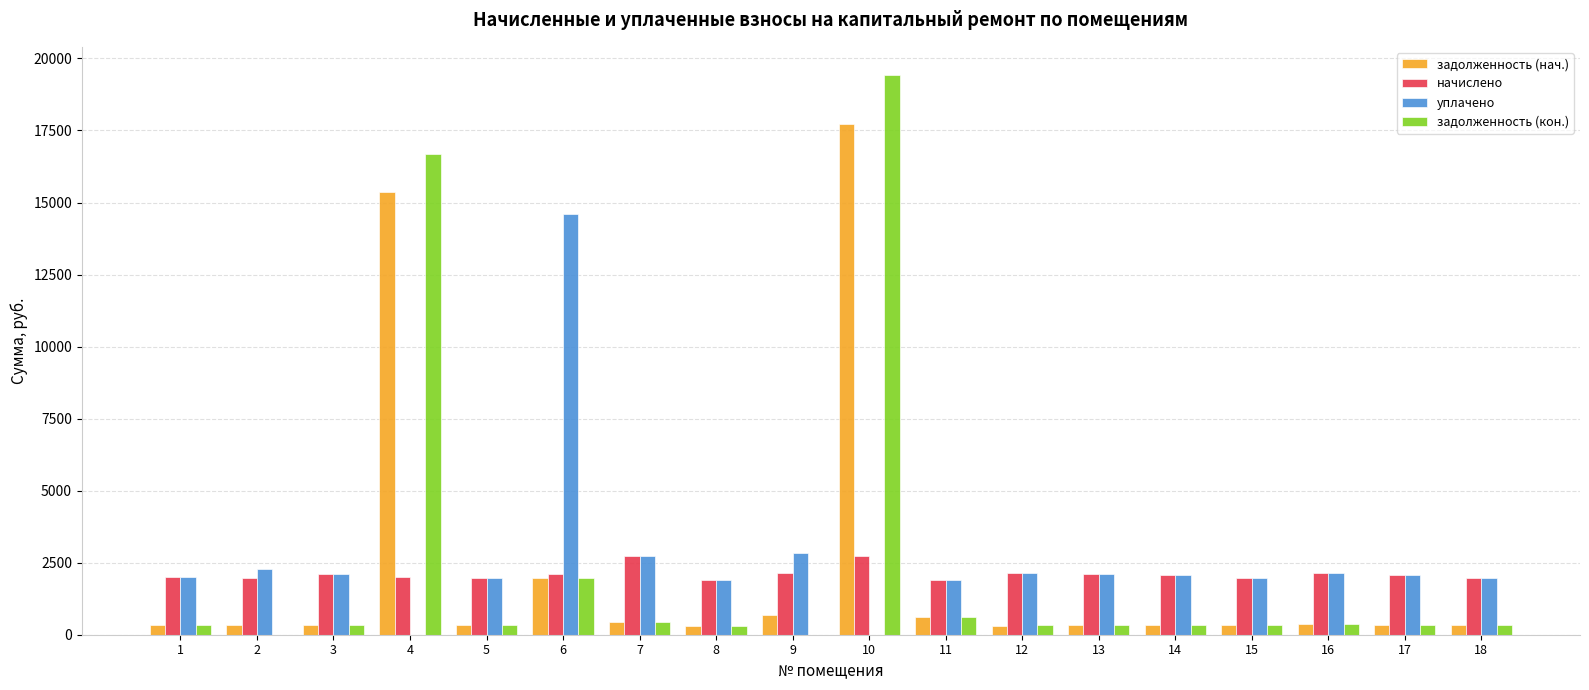

The уплачено series shows 739.8 at 13. True or false?

False